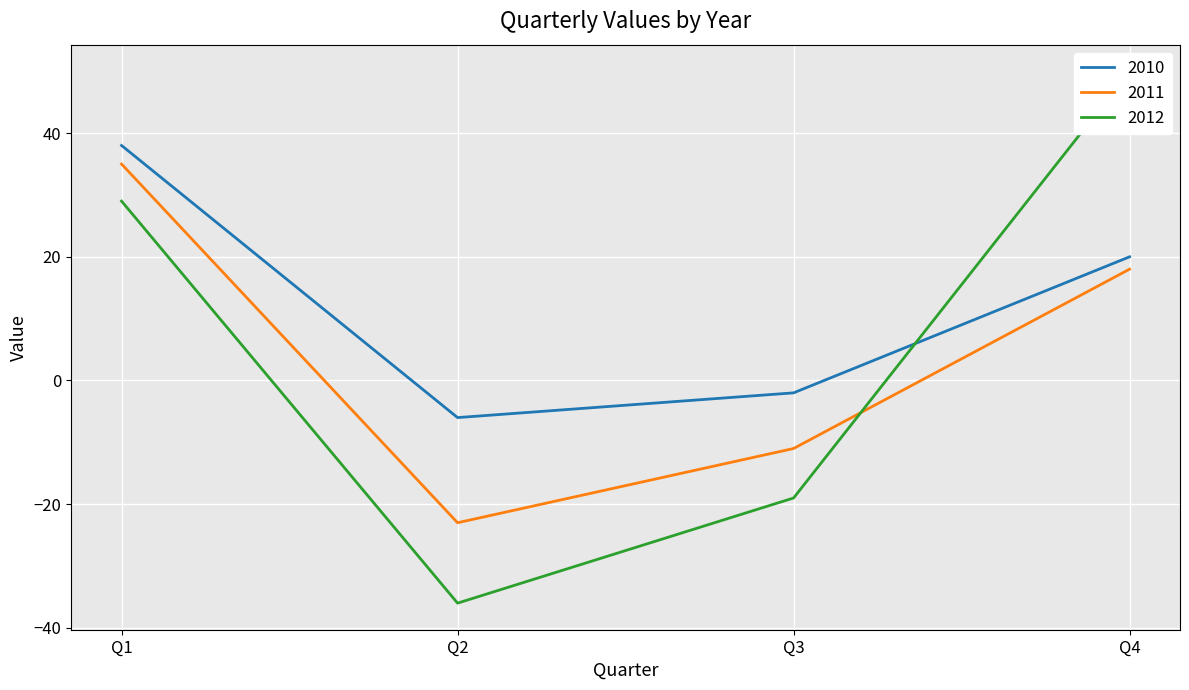

What is the minimum value shown in the chart?

-36